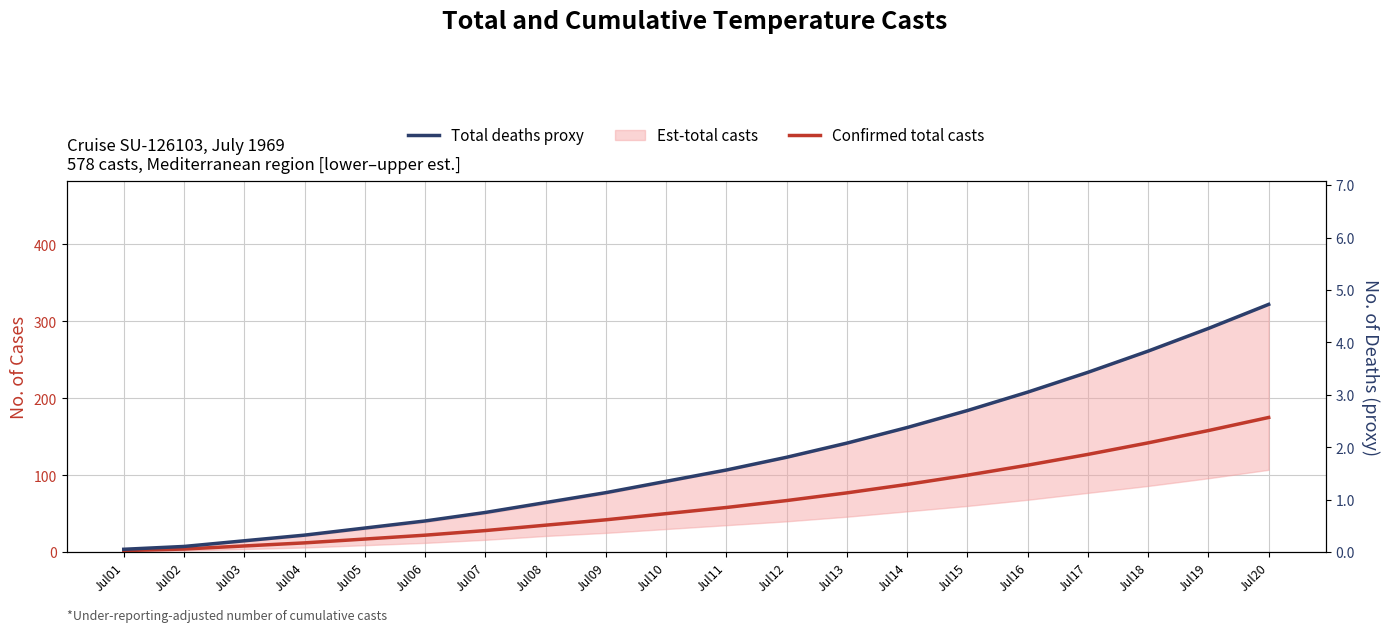

Reading left to right, transcribe all the data shown in this chart.

Confirmed total casts: 2.0	4.0	8.0	12.0	17.0	22.0	28.0	35.0	42.0	50.0	58.0	67.0	77.0	88.0	100.0	113.0	127.0	142.0	158.0	175.0
Total deaths proxy: 0.1	0.1	0.2	0.3	0.5	0.6	0.8	0.9	1.1	1.4	1.6	1.8	2.1	2.4	2.7	3.1	3.4	3.8	4.3	4.7